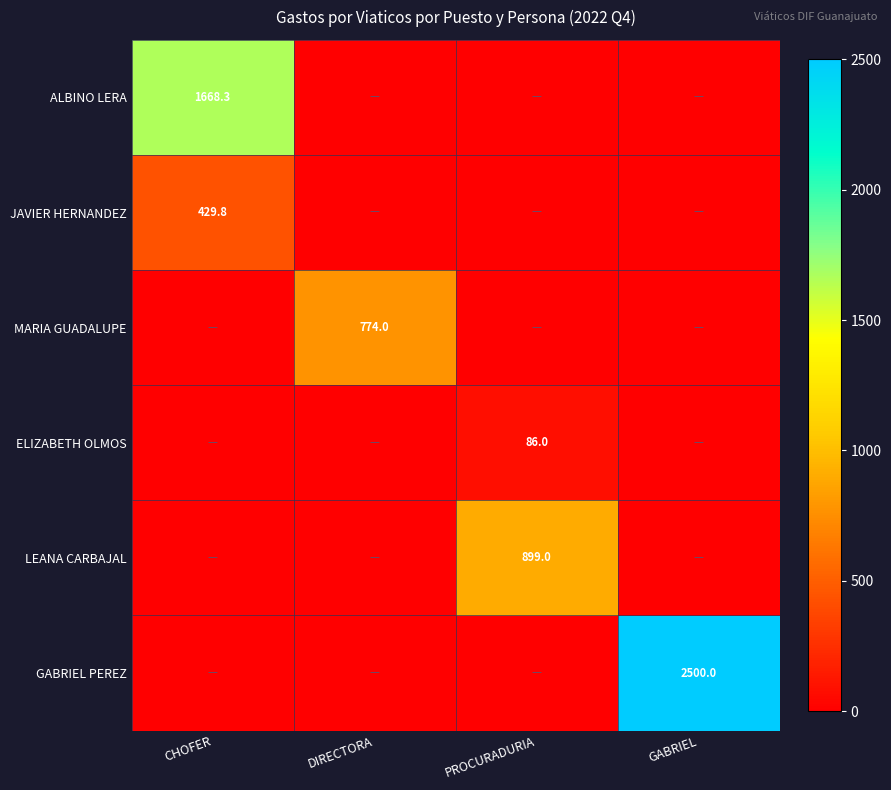

At how many categories does at least one series exceed 2309?

1